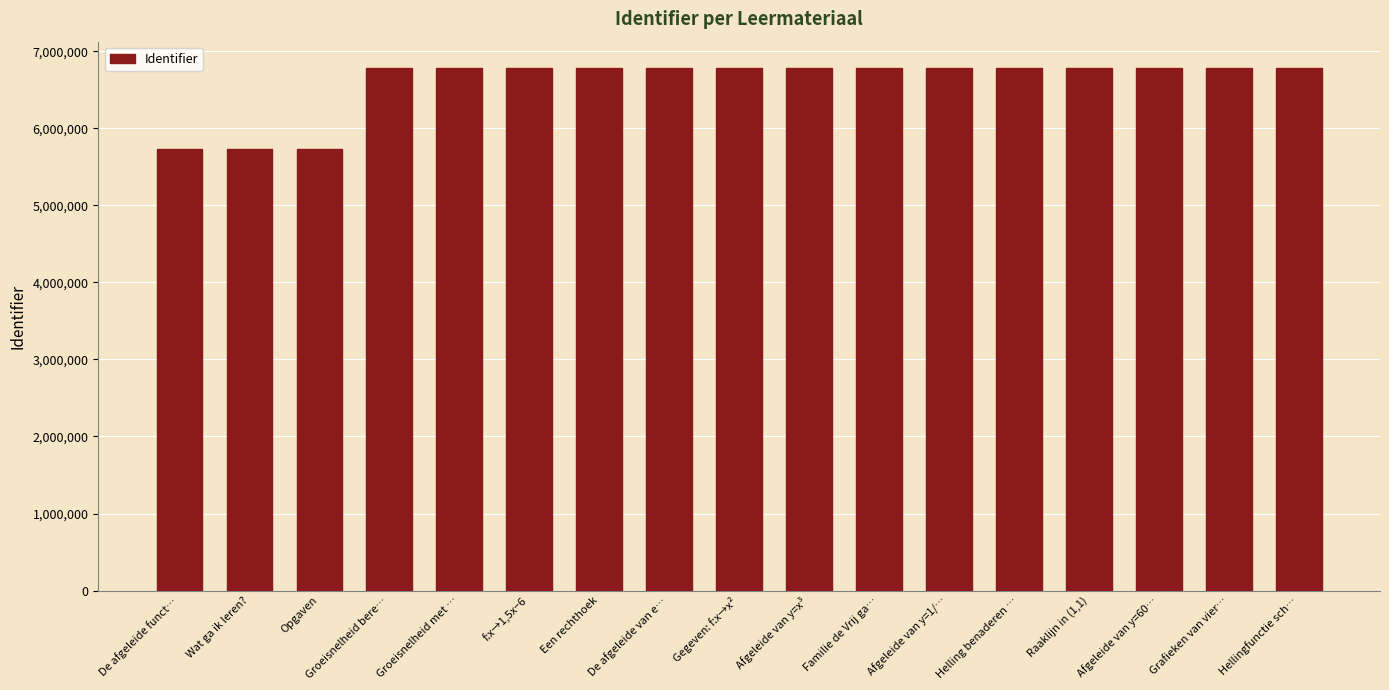

What is the difference between the maximum and minimum values?

1056956